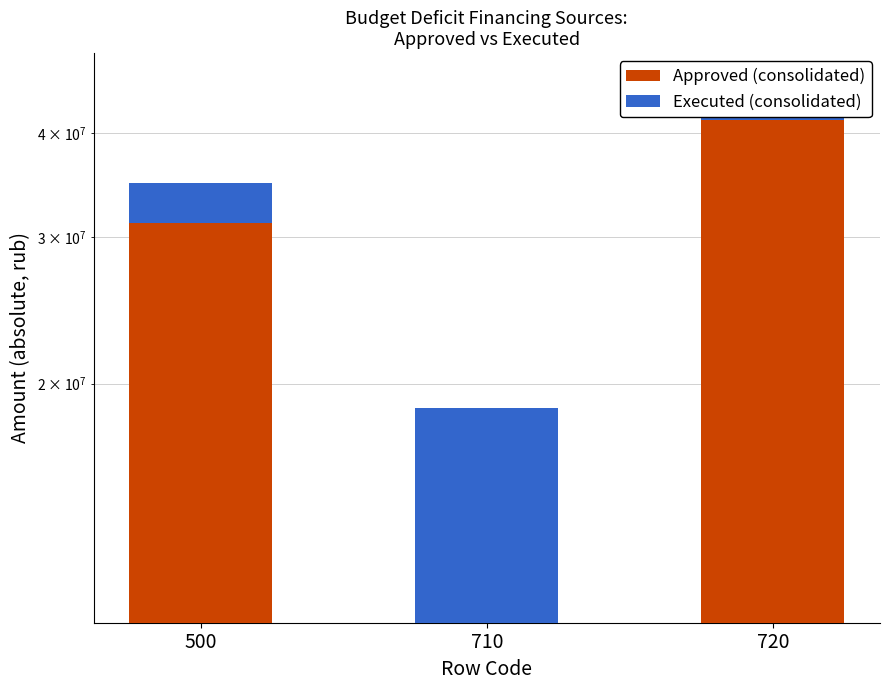

At how many categories does at least one series exceed 10447159?

2